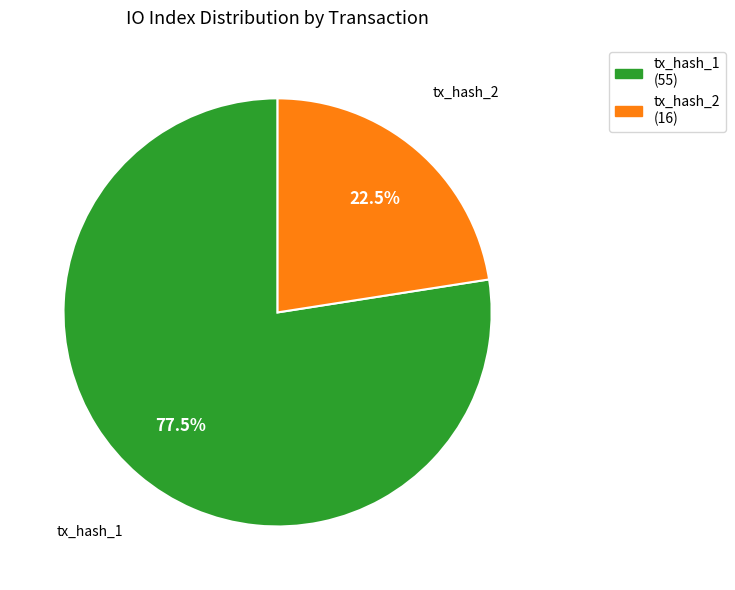

What percentage do tx_hash_1 (55) and tx_hash_2 (16) together represent?

100.0%